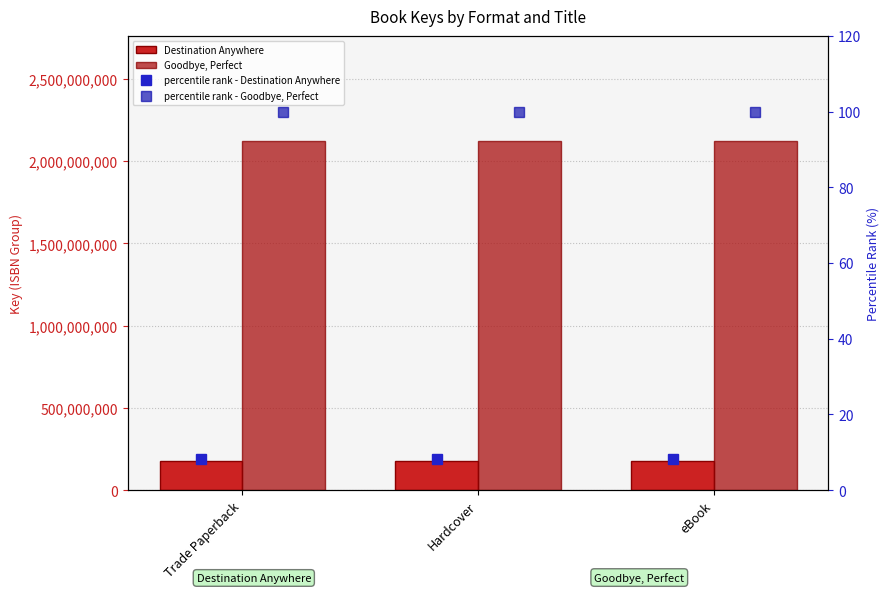

What is the maximum value shown in the chart?

2123973923.0